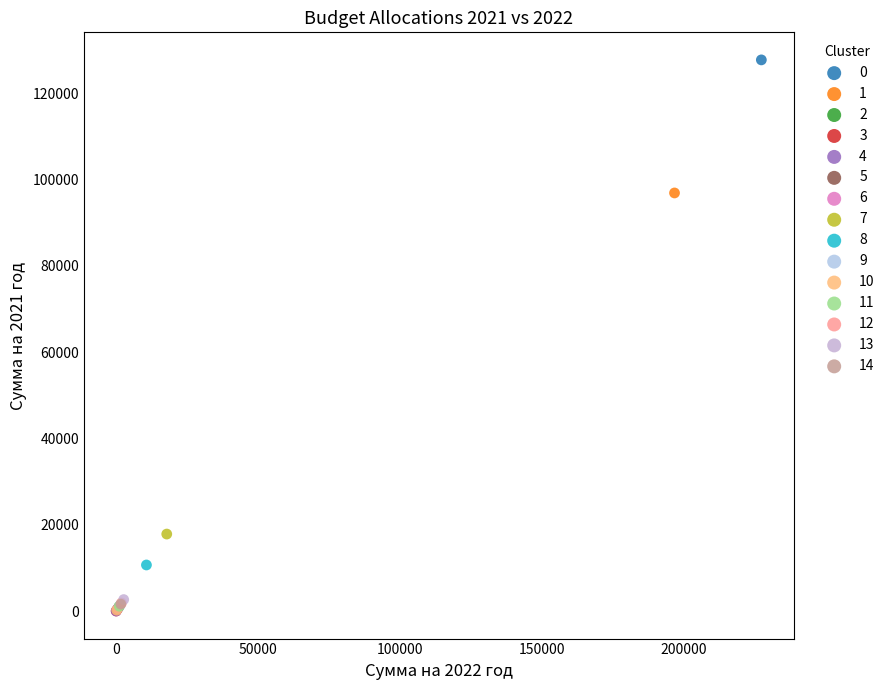

What are all the series names shown in the legend?

0, 1, 2, 3, 4, 5, 6, 7, 8, 9, 10, 11, 12, 13, 14